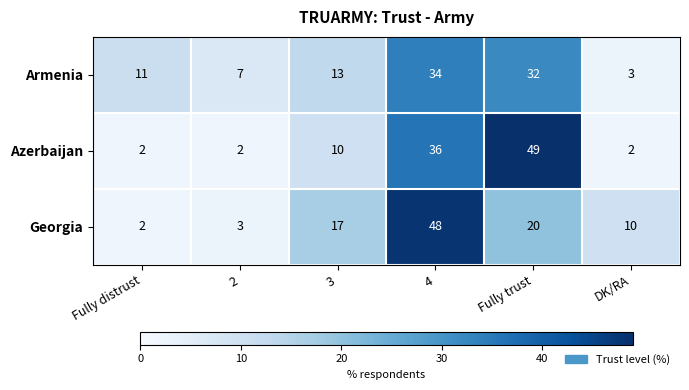

Reading right to left, list all the values displayed in this chart.

Armenia: 3	32	34	13	7	11
Azerbaijan: 2	49	36	10	2	2
Georgia: 10	20	48	17	3	2